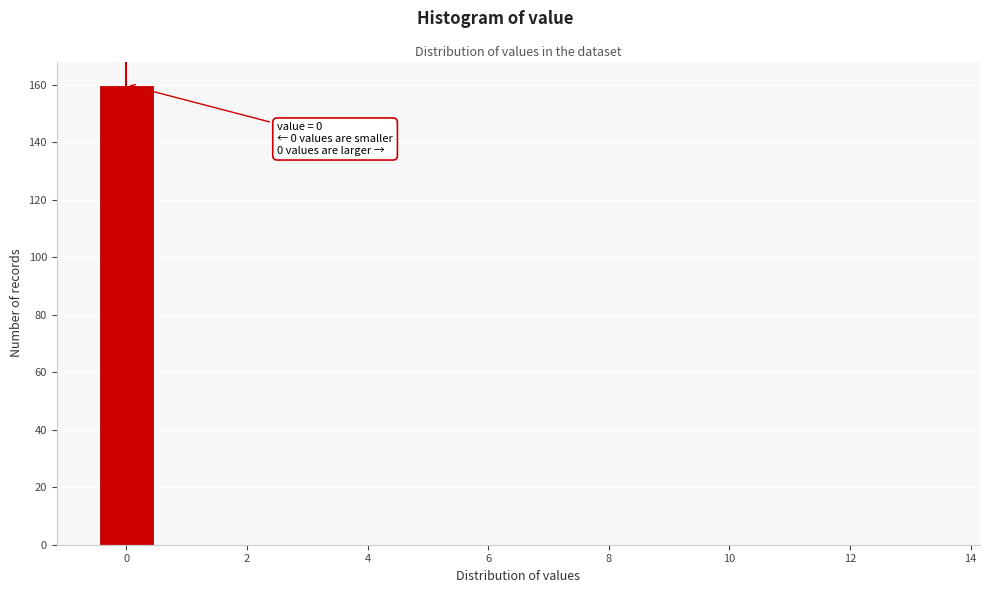

Over which range of the x-axis is the bar tallest?

-0.5 to 0.5